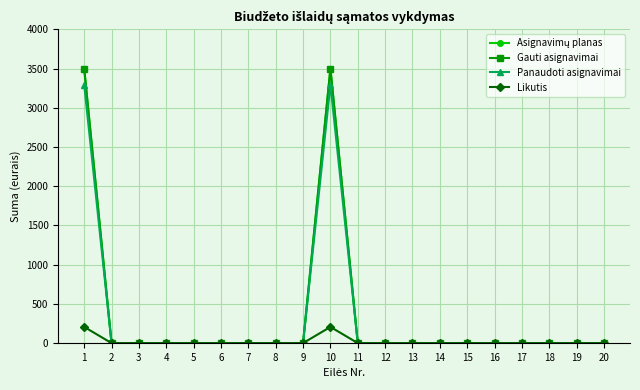

True or false: Panaudoti asignavimai and Asignavimų planas cross at least once.

False